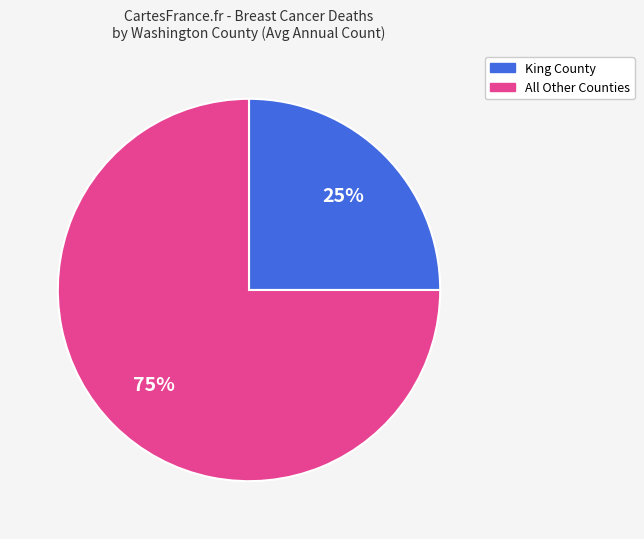

To the nearest percent, what is the difference between the largest and smallest slice percentages?

50%